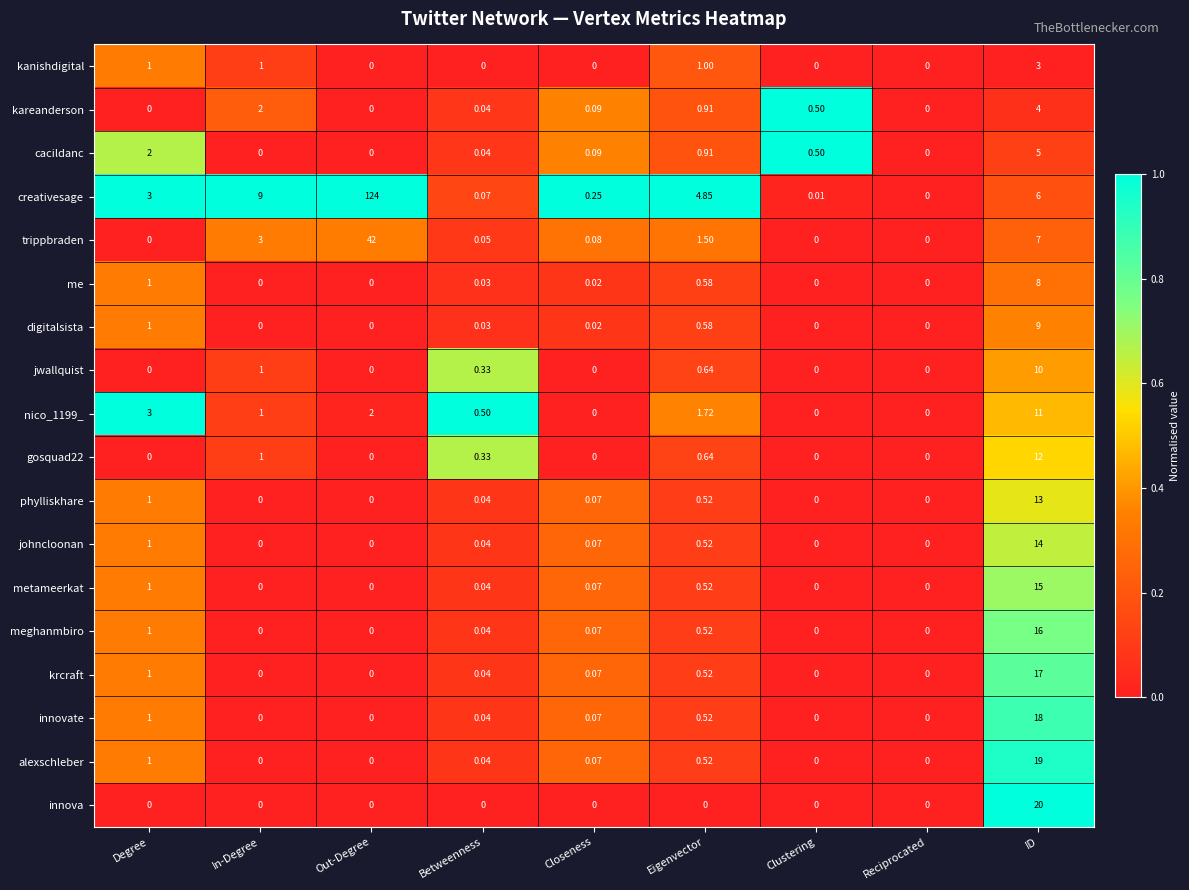

Where is jwallquist nearest to the value 5?

In-Degree